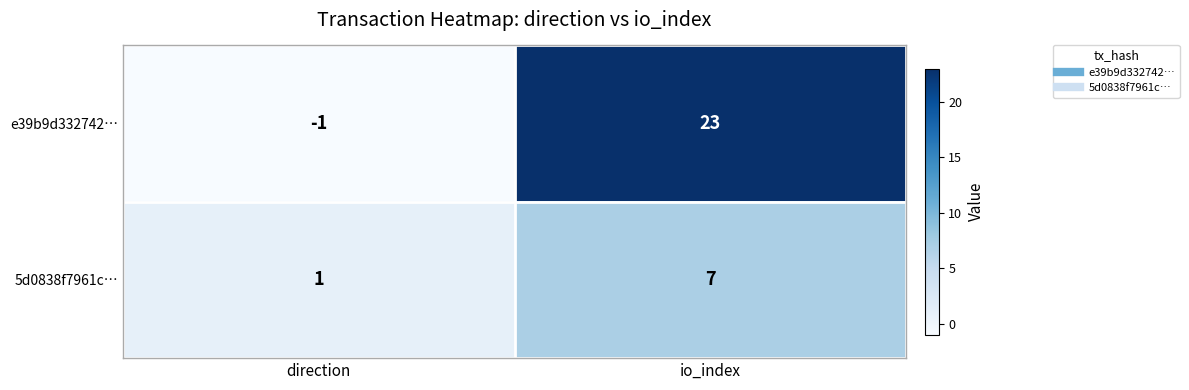

At which category does the chart reach its minimum across all series?

direction